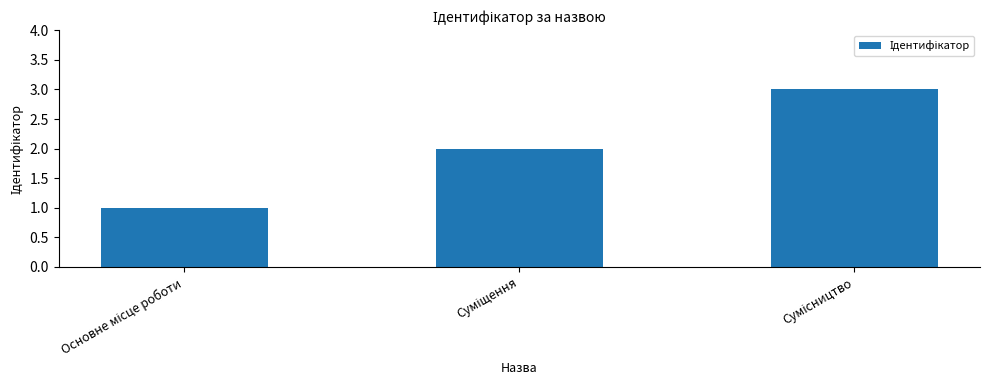

What is the minimum value shown in the chart?

1